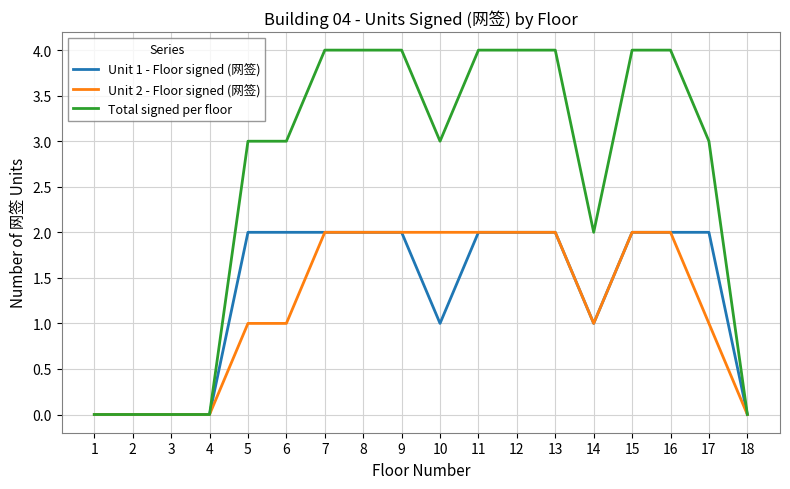

The Unit 1 - Floor signed (网签) series shows -1 at 2. True or false?

False